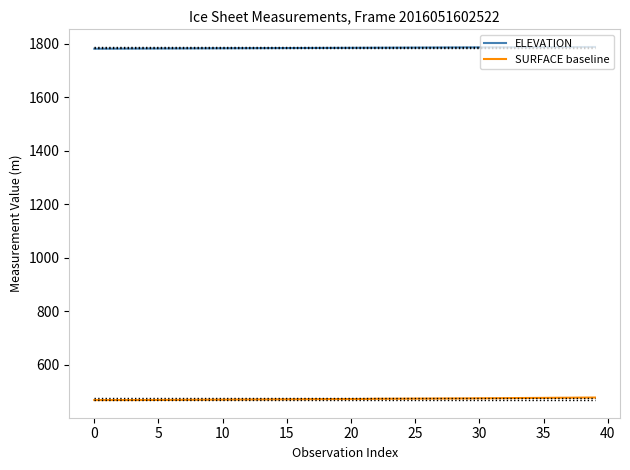

What is the minimum value for SURFACE baseline?

467.8